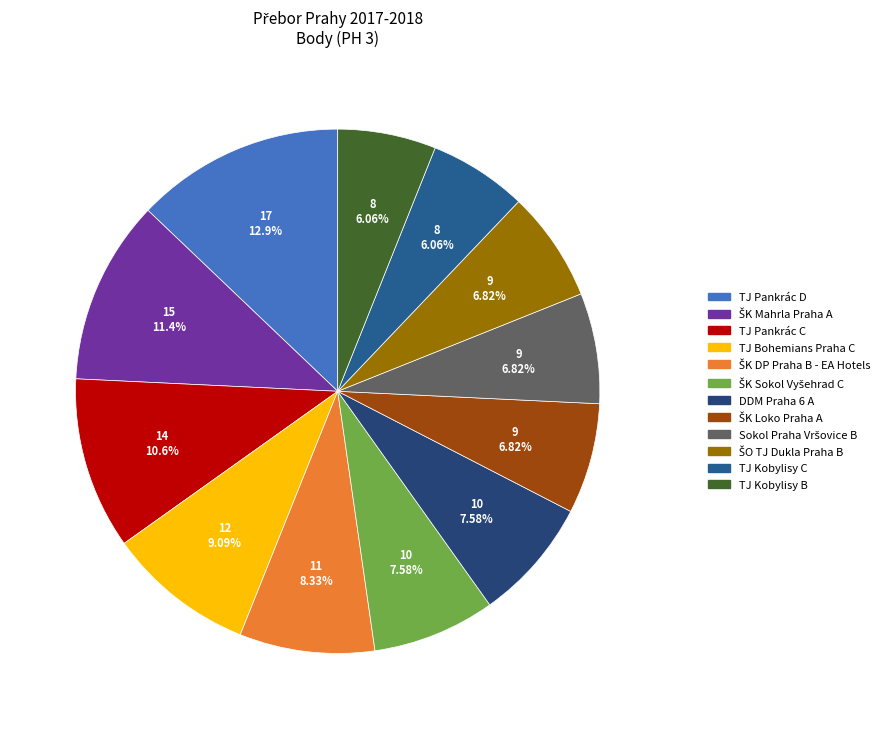

The ŠK Sokol Vyšehrad C slice represents 8% of the pie. True or false?

True